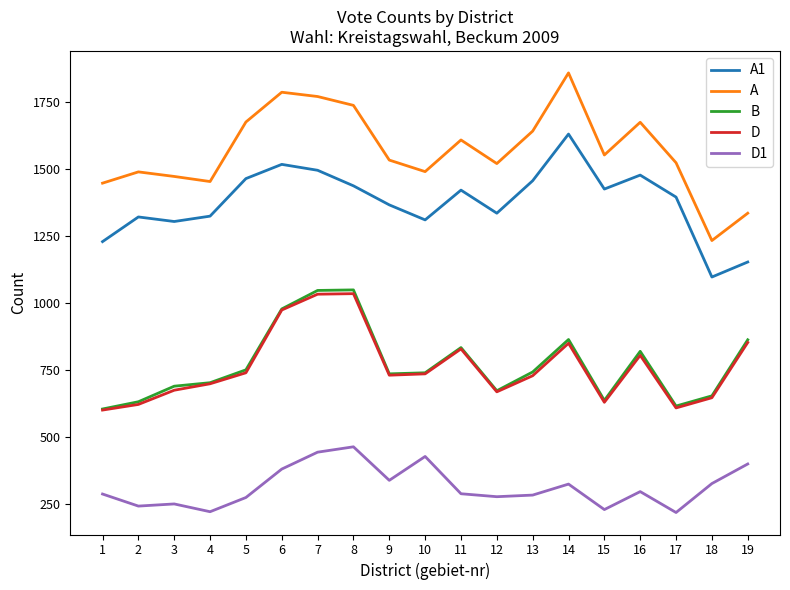

What is the average value of the D1 series?

316